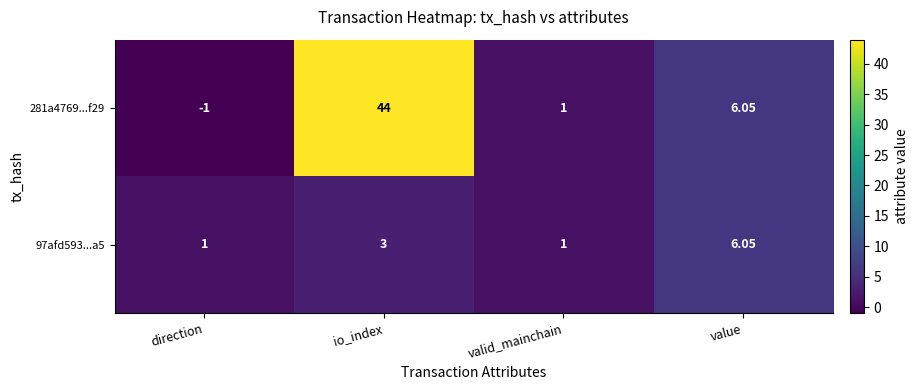

Which series has the largest total across all categories?

281a4769...f29